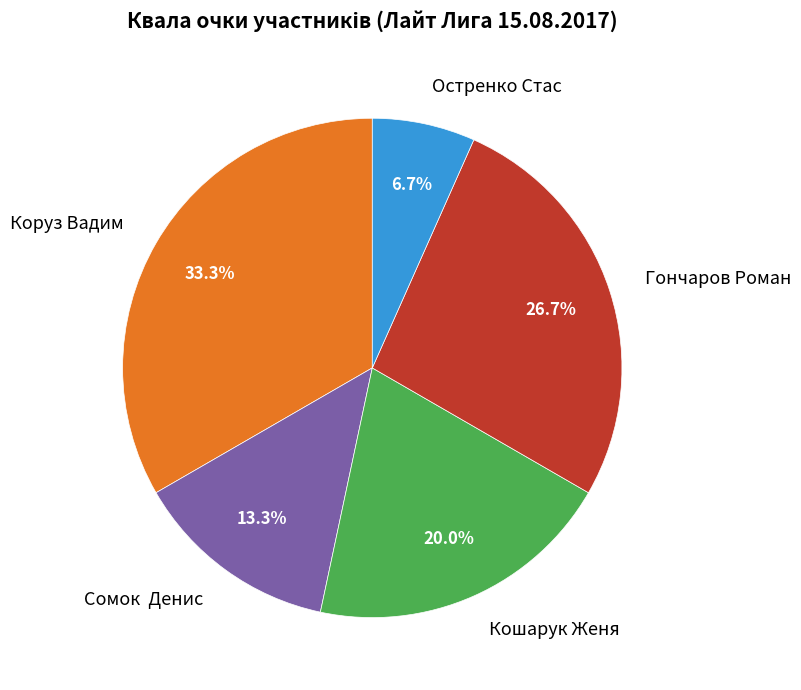

Rank the categories by value from lowest to highest.

Остренко Стас, Сомок Денис, Кошарук Женя, Гончаров Роман, Коруз Вадим